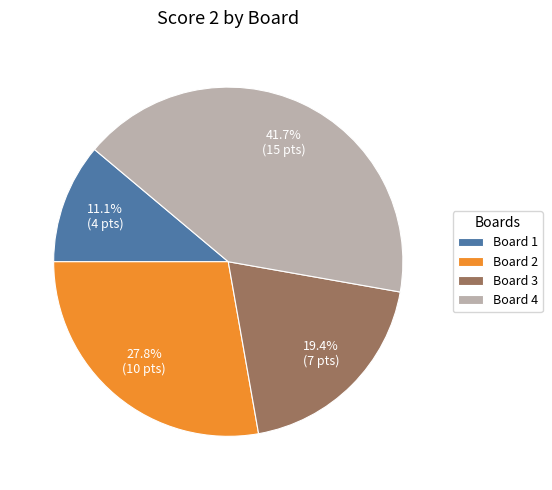

What percentage is the Board 2 slice, to the nearest percent?

28%